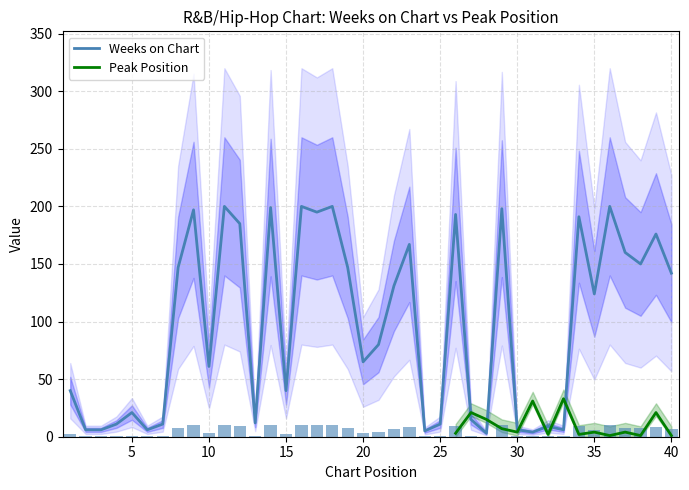

What is the difference between the maximum and minimum values?

197